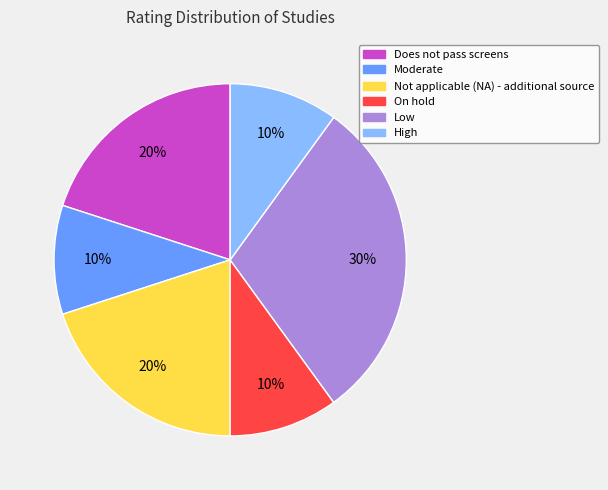

Which category has the biggest portion of the pie?

Low